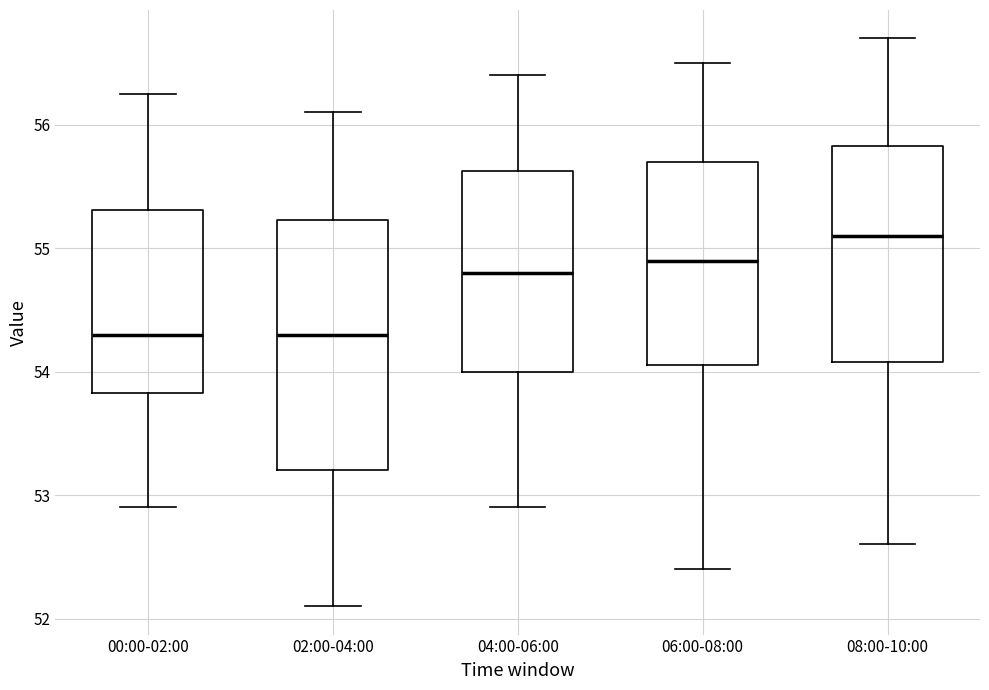

Which box's median line is the highest?

08:00-10:00